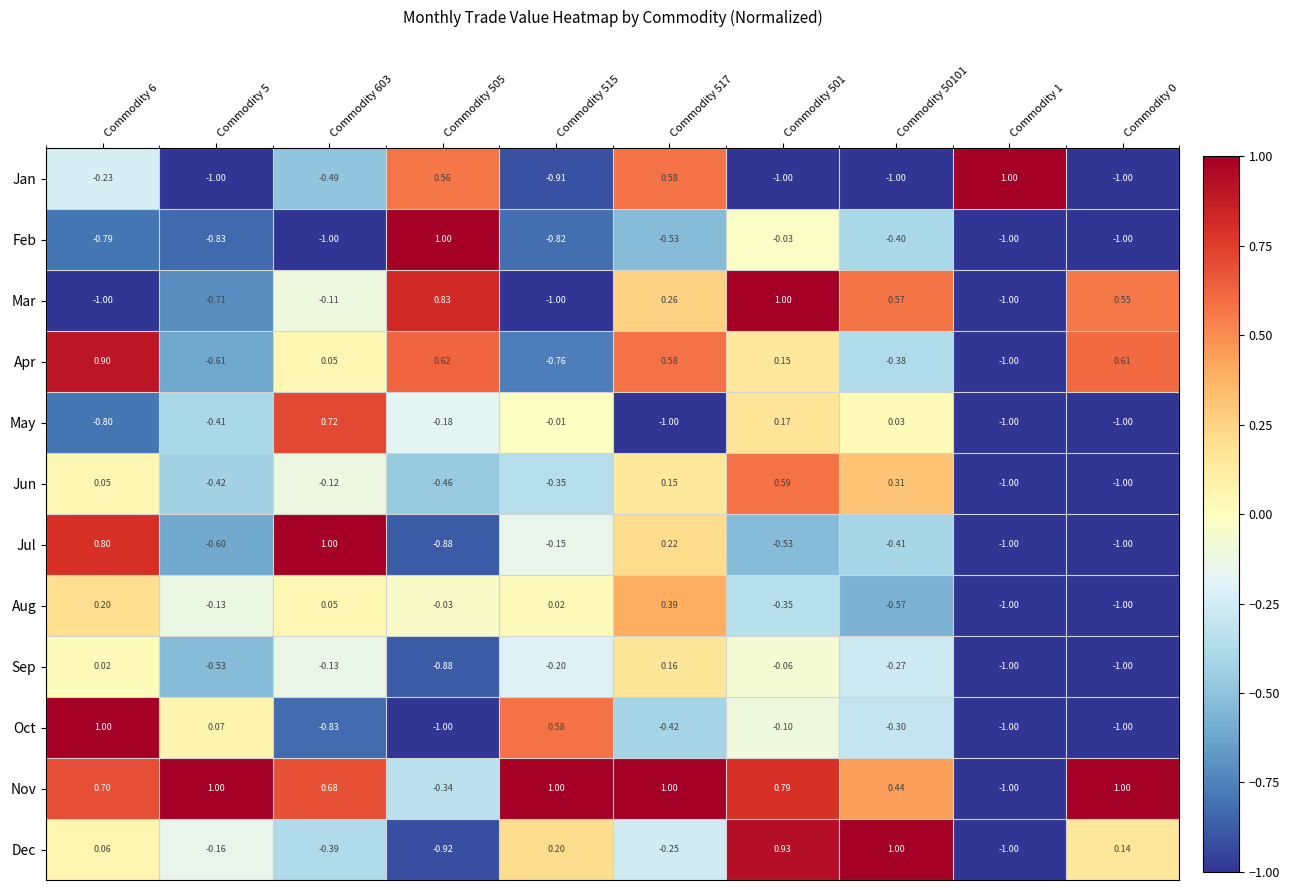

At Commodity 515, list the series in order from smallest to largest.

Mar, Jan, Feb, Apr, Jun, Sep, Jul, May, Aug, Dec, Oct, Nov